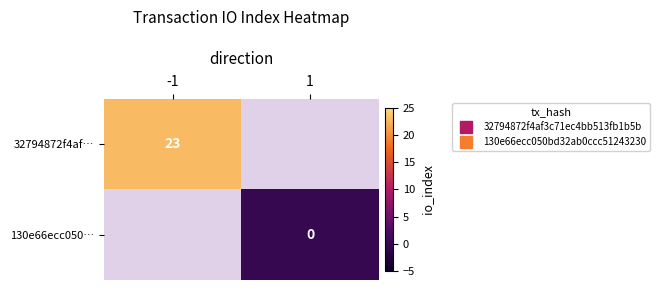

Rank the series by their maximum value, from highest to lowest.

32794872f4af…, 130e66ecc050…